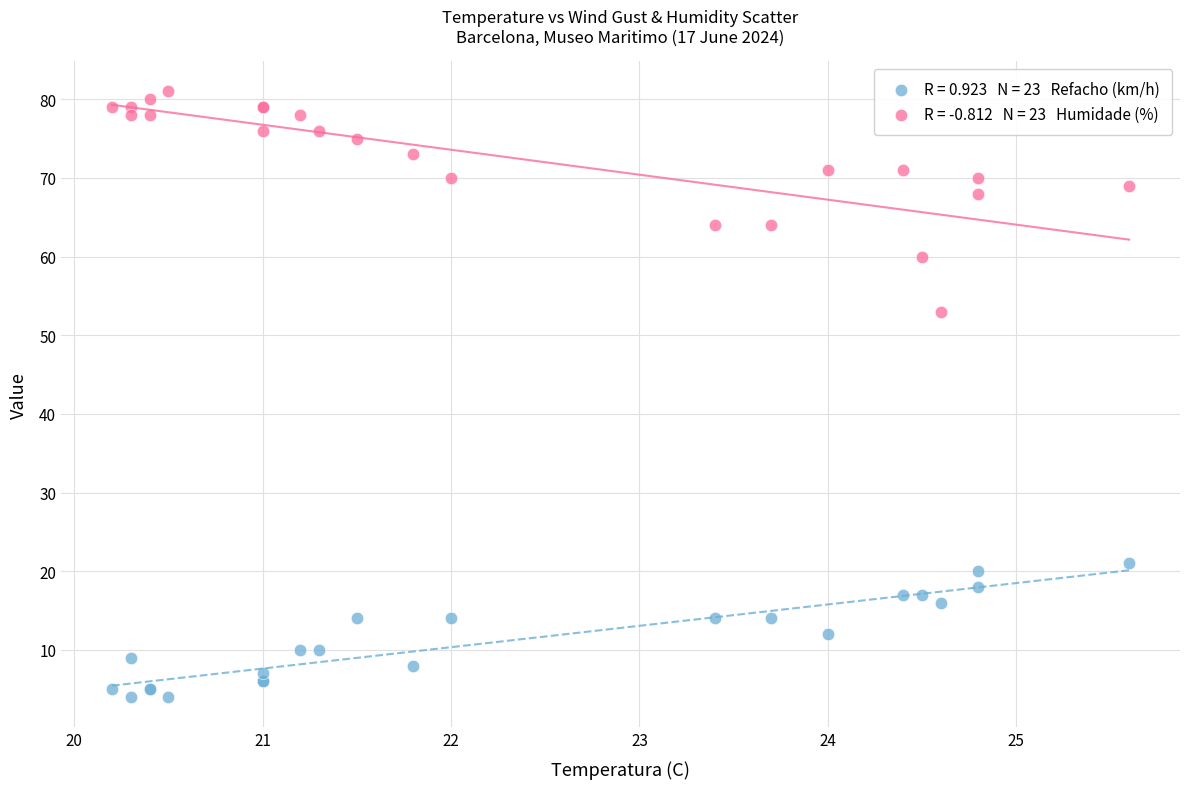

Across all series, what Y value is closest to 42?

53